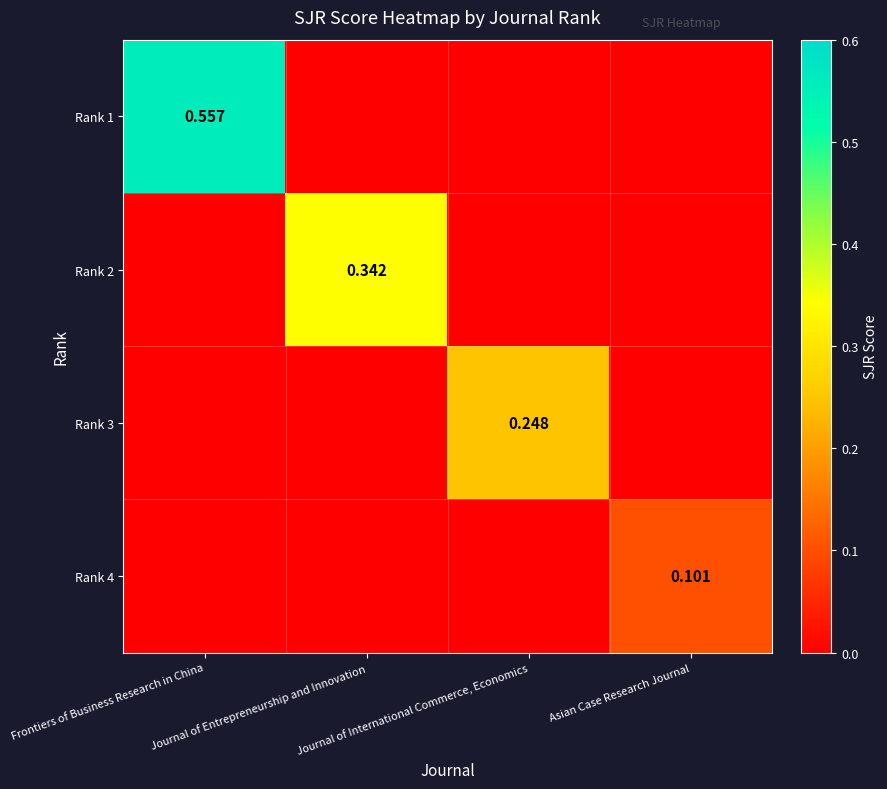

Between Frontiers of Business Research in China and Journal of Entrepreneurship and Innovation, which is larger?

Frontiers of Business Research in China